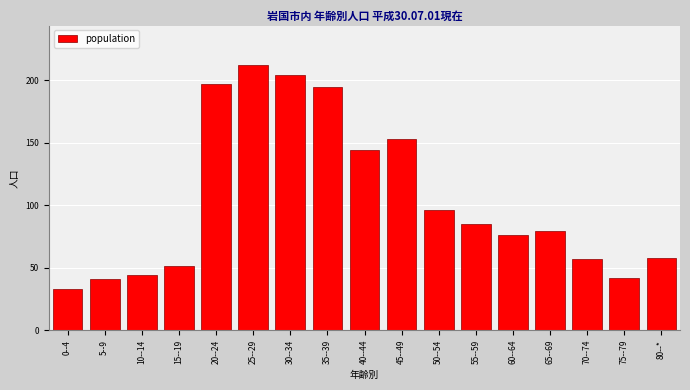

Reading right to left, list all the values displayed in this chart.

58	42	57	79	76	85	96	153	144	195	204	212	197	51	44	41	33